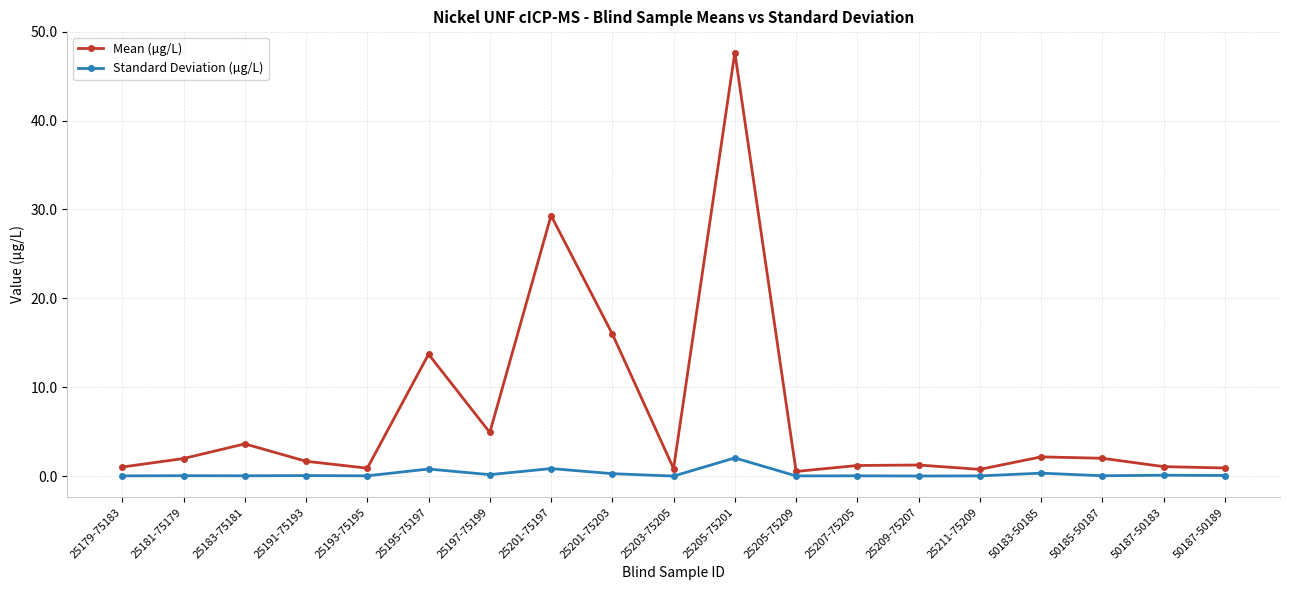

Count the number of data series in this chart.

2